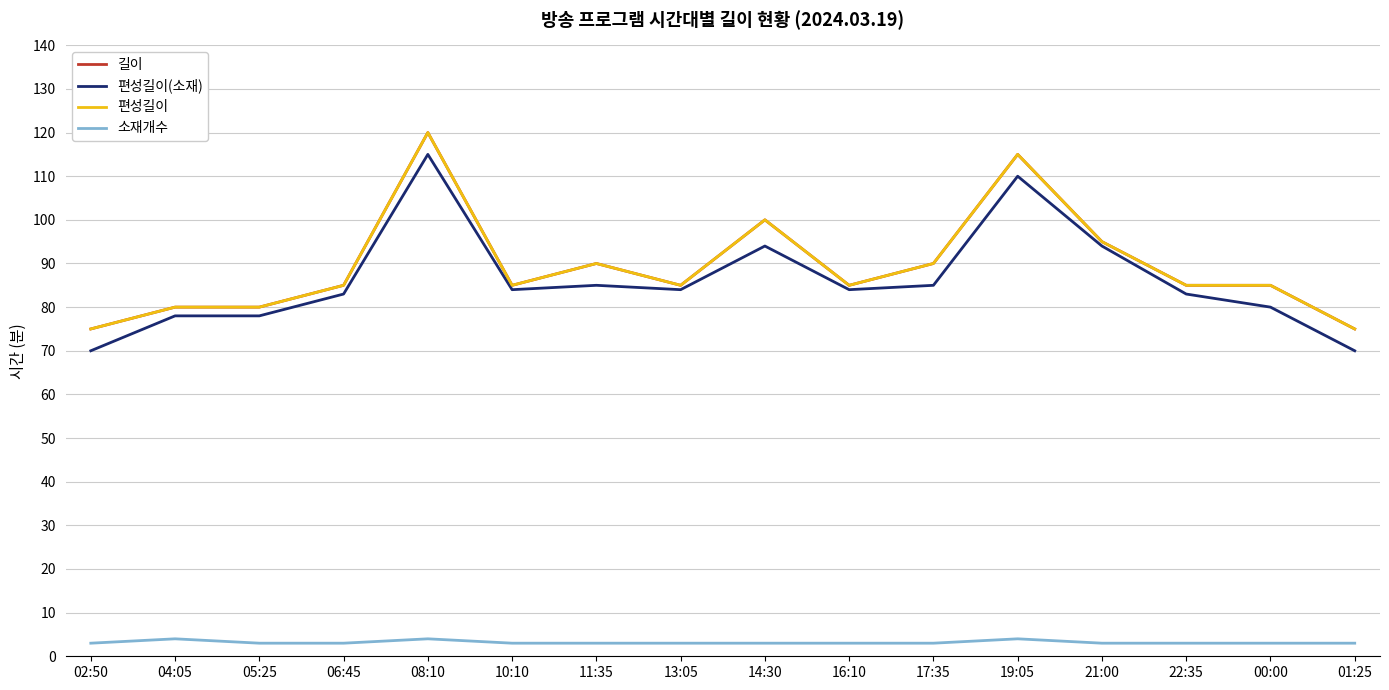

How many 길이 values are between 85 and 95?

9